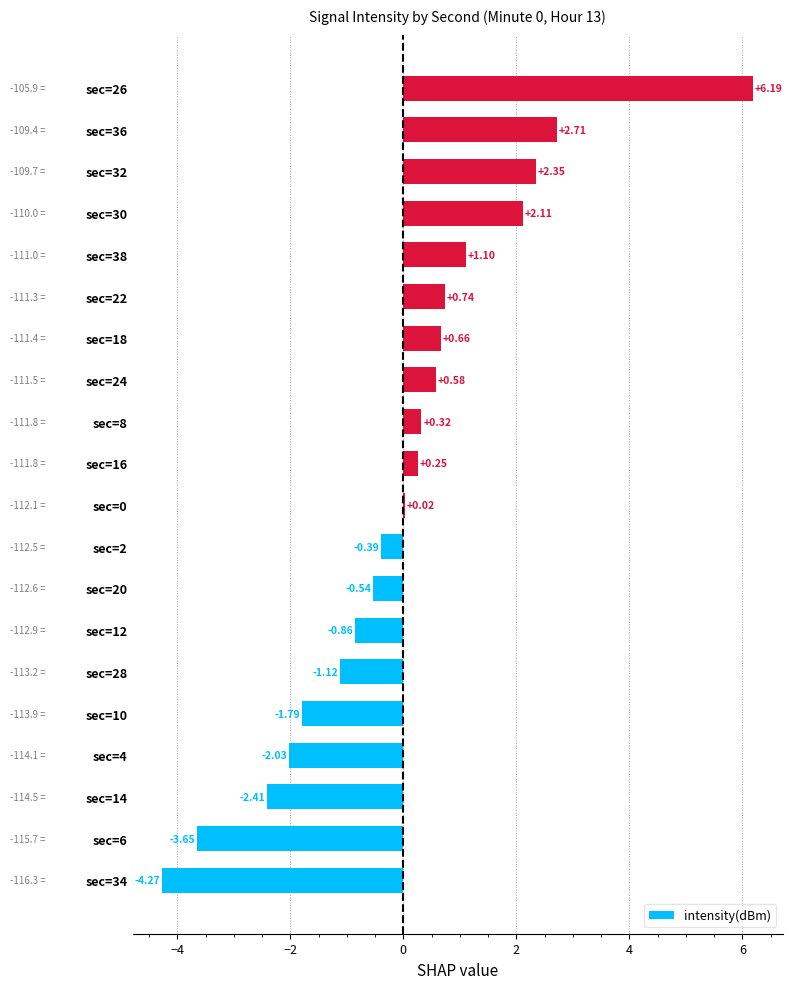

Between sec=38 and sec=32, which is larger?

sec=32